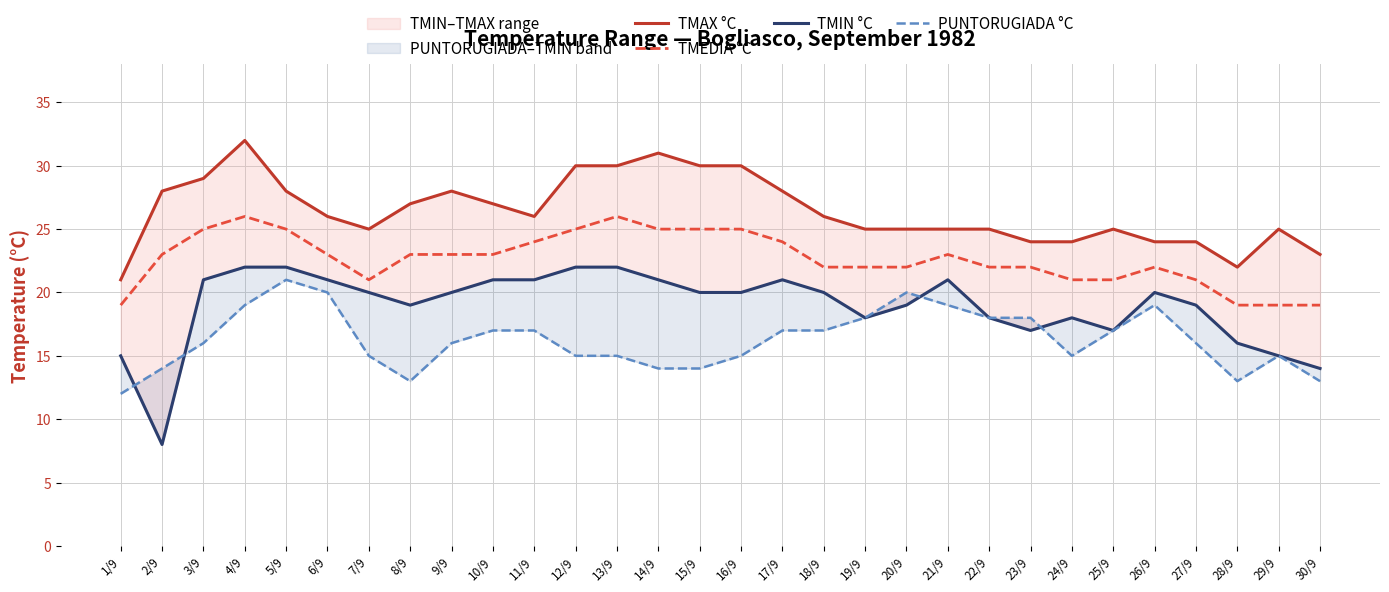

True or false: PUNTORUGIADA °C and TMIN °C cross at least once.

True